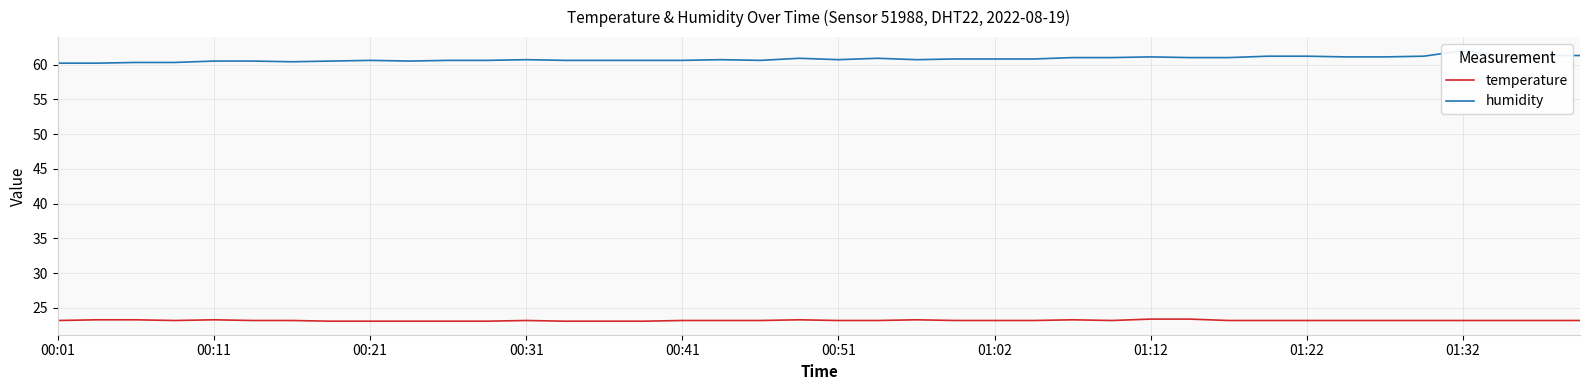

The humidity series shows 19.4 at 01:12. True or false?

False